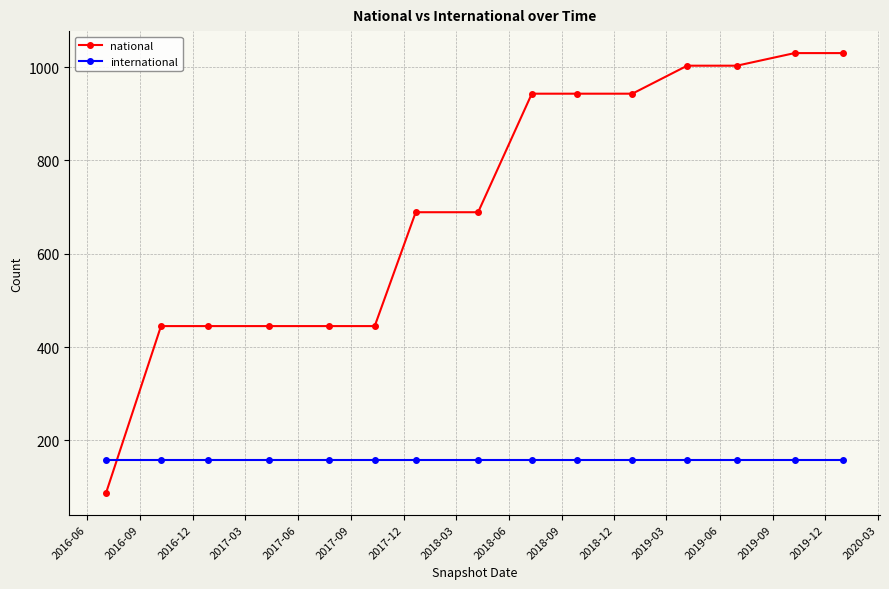

Which series has the largest range (max minus min)?

national